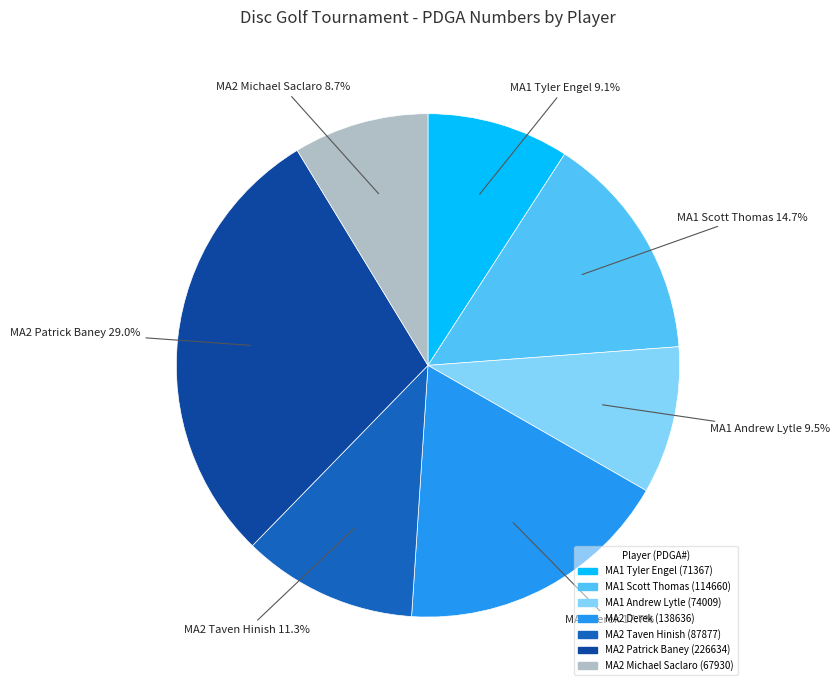

Which has a higher value, MA1 Scott Thomas or MA2 Patrick Baney?

MA2 Patrick Baney